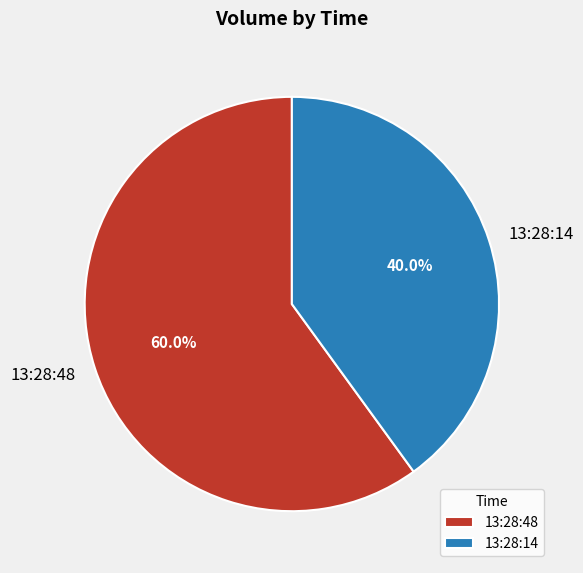

Which slice is the smallest?

13:28:14